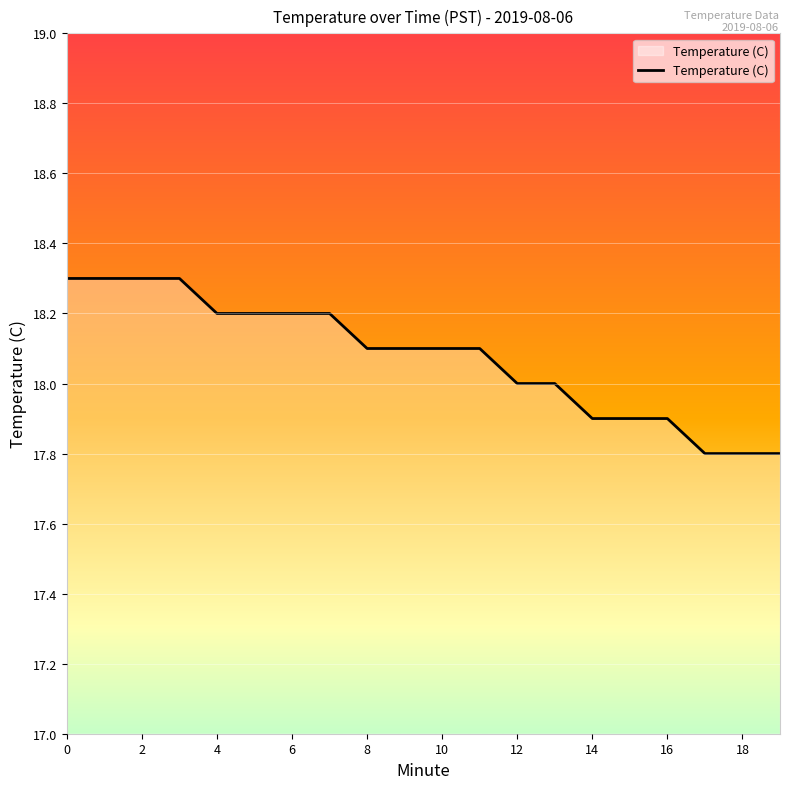

What is the smallest value displayed?

17.8